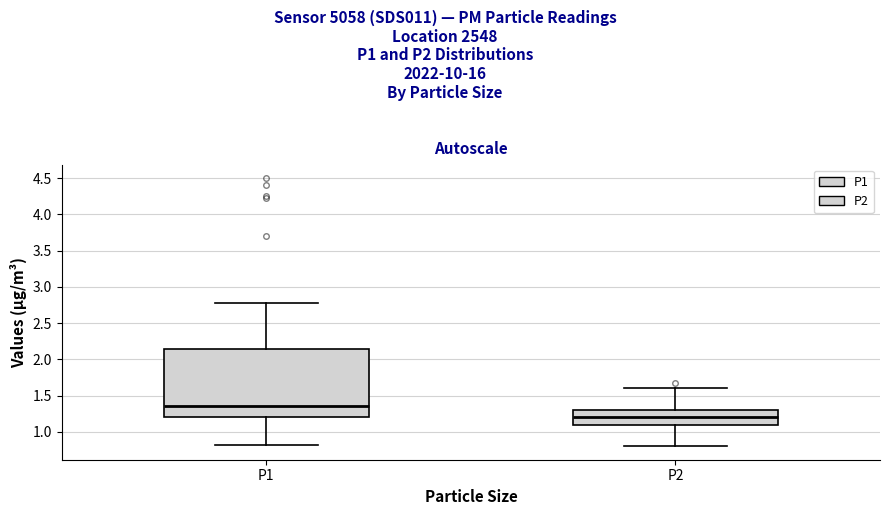

Which box's median line is the lowest?

P2